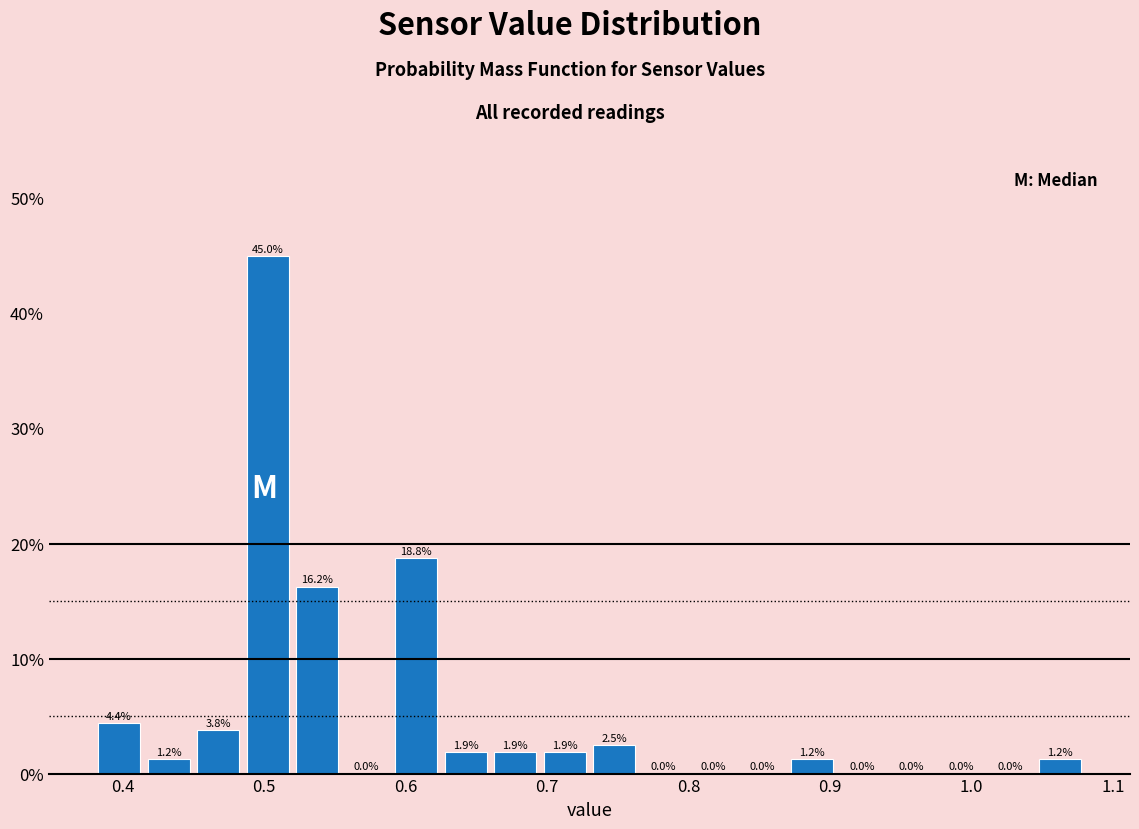

Read against the x-axis, roughly where is the centre of the tallest bar?

0.50